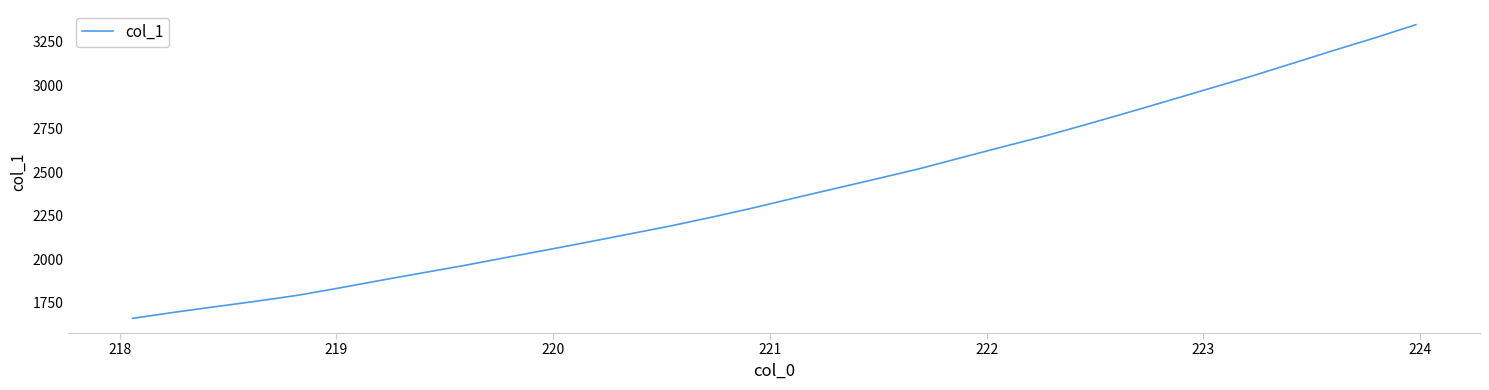

What is the difference between the maximum and minimum values?

1688.3